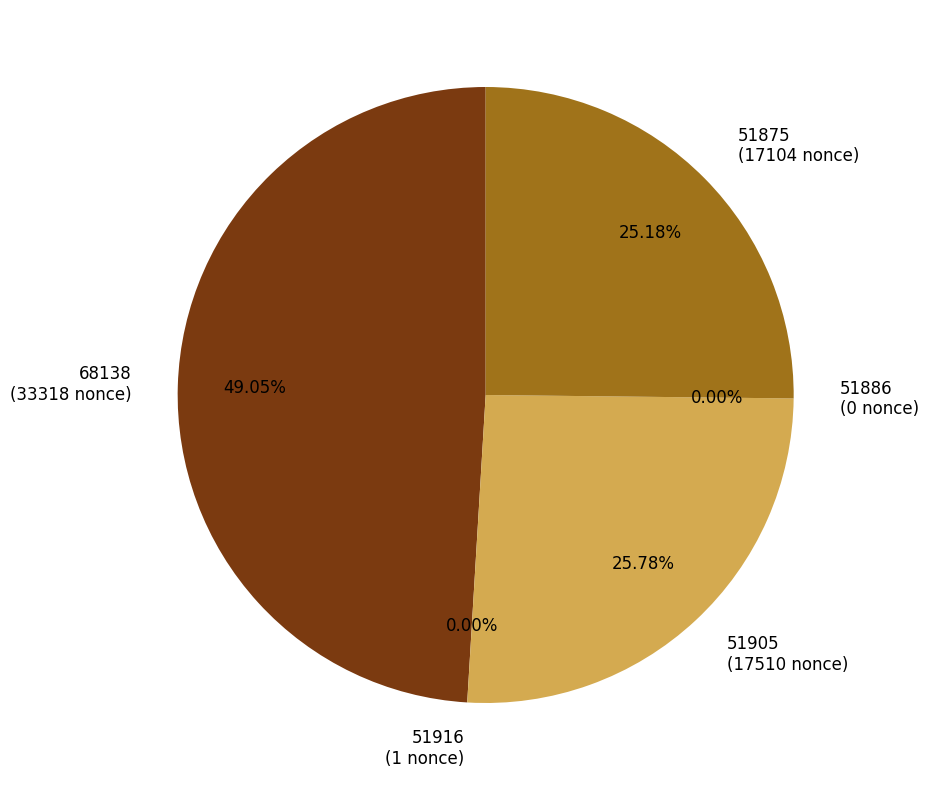

What percentage is the 68138 slice, to the nearest percent?

49%